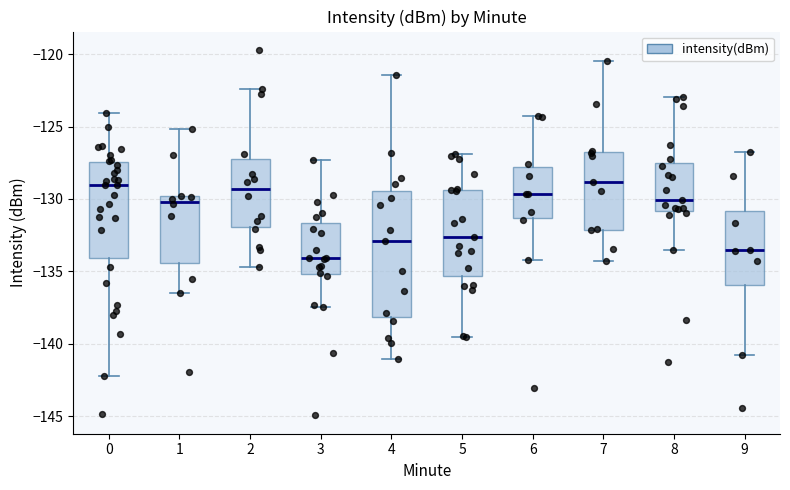

Where does the median line of the box at x = 9 sit on the y-axis? The values are not printed on the chart, so give them approximately, as read against the axis.

-133.5